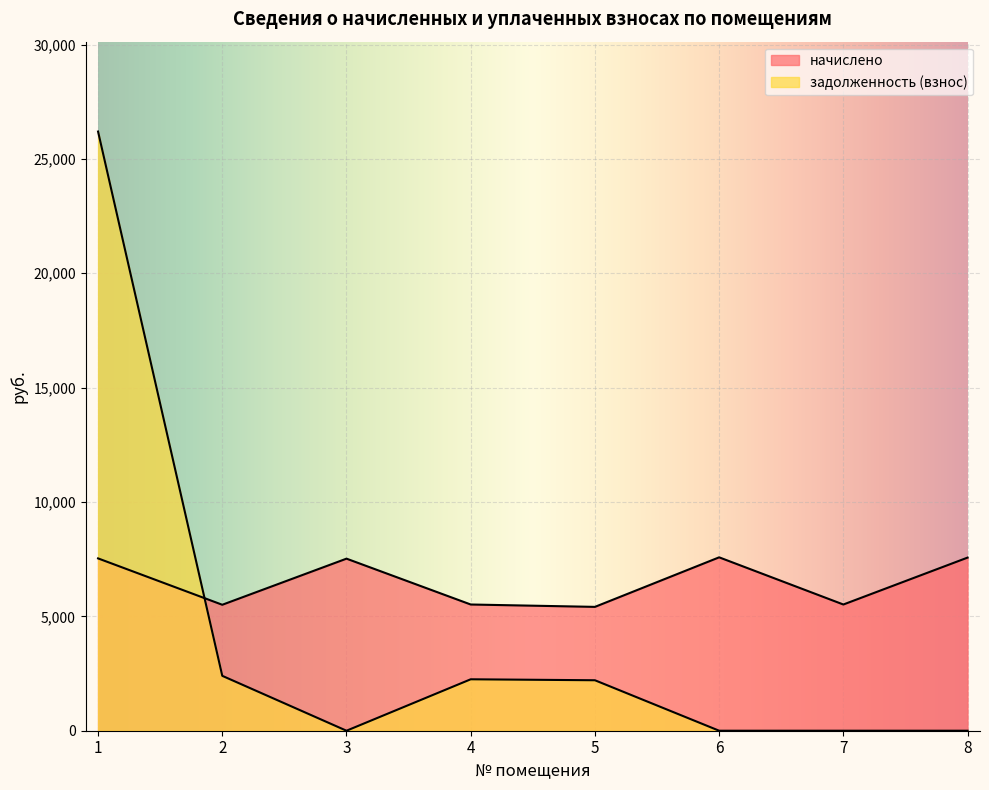

Which series has the largest total across all categories?

начислено